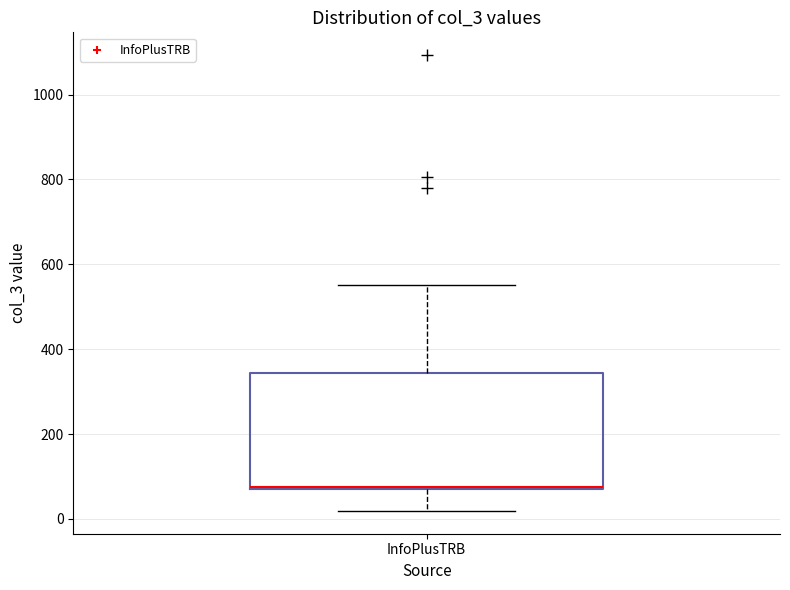

Read this box plot against the y-axis: the position of the median line, the range covered by the box, and the ends of both whiskers. The values are not printed on the chart, so give them approximately, as read against the axis.

median 80, box 80 to 340, whiskers 20 to 560